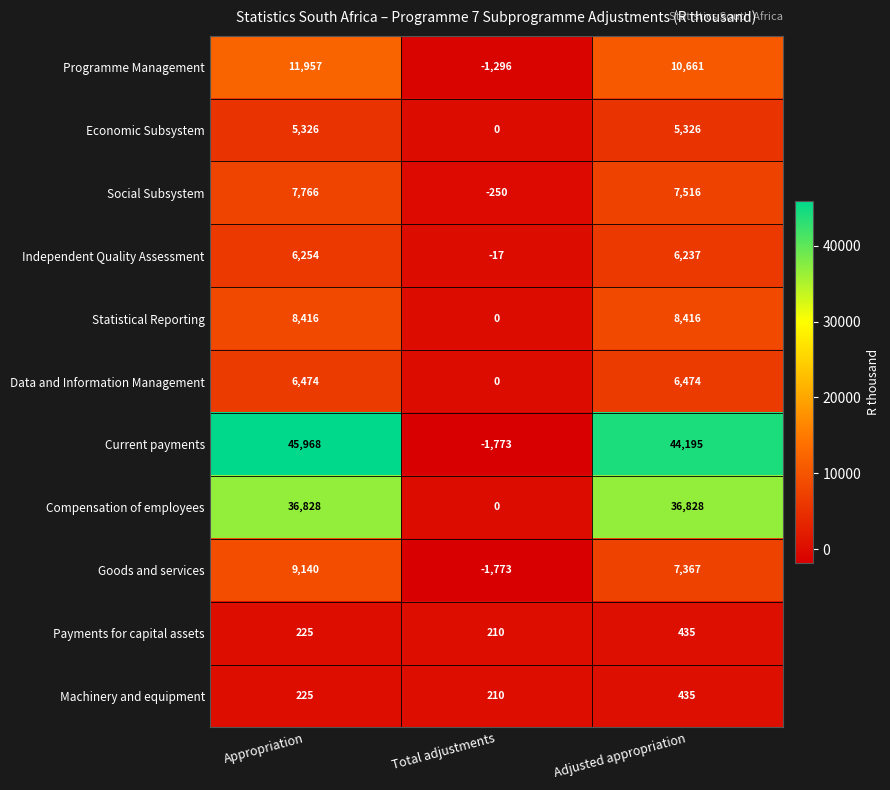

Which series has the largest total across all categories?

Current payments